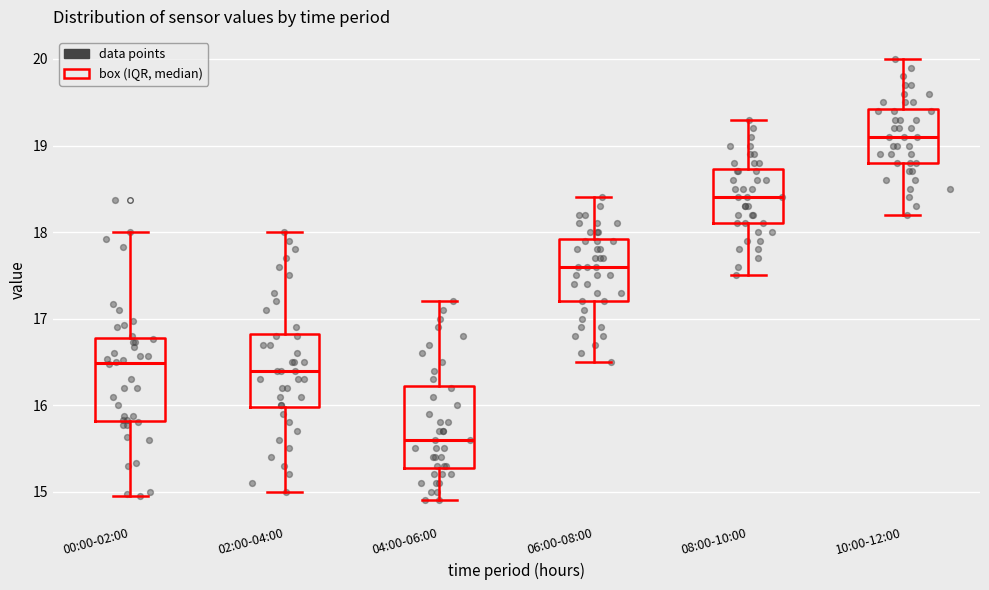

Reading left to right, read every box against the y-axis: the position of its median line, the range the box covers, and the ends of its whiskers. The values are not printed on the chart, so give them approximately, as read against the axis.

00:00-02:00: median 16.5, box 15.8 to 16.8, whiskers 15.0 to 18.0
02:00-04:00: median 16.4, box 16.0 to 16.8, whiskers 15.0 to 18.0
04:00-06:00: median 15.6, box 15.3 to 16.2, whiskers 14.9 to 17.2
06:00-08:00: median 17.6, box 17.2 to 17.9, whiskers 16.5 to 18.4
08:00-10:00: median 18.4, box 18.1 to 18.7, whiskers 17.5 to 19.3
10:00-12:00: median 19.1, box 18.8 to 19.4, whiskers 18.2 to 20.0